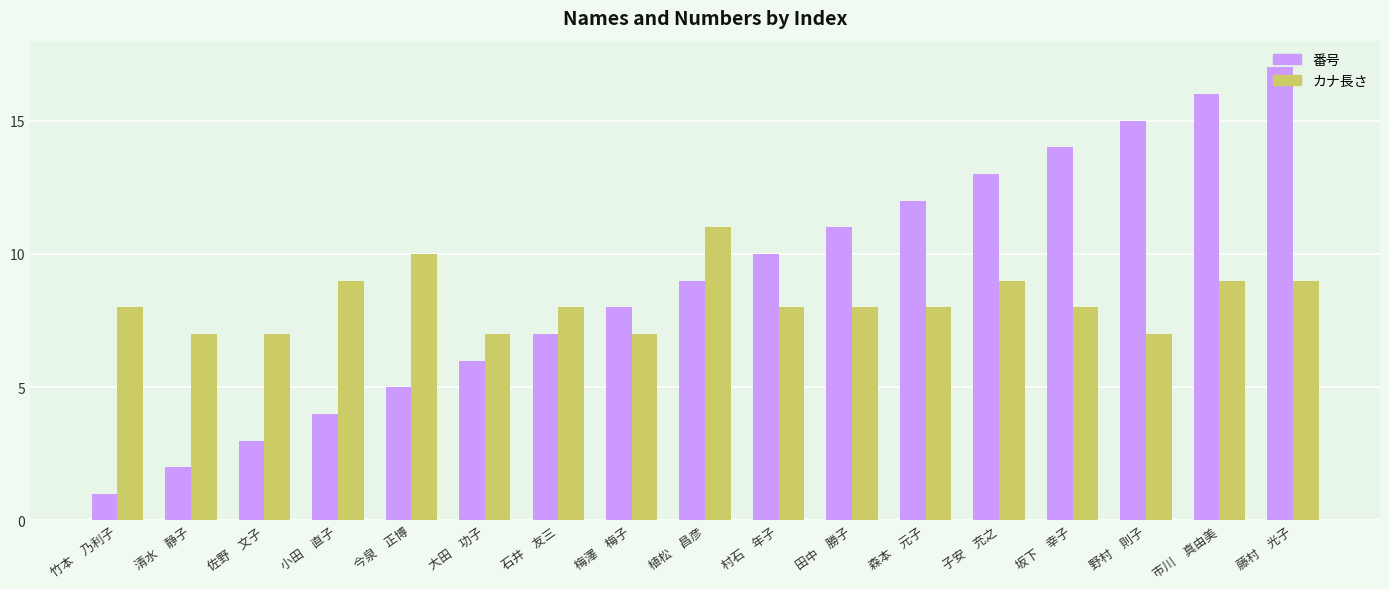

Does the chart contain stacked bars?

No